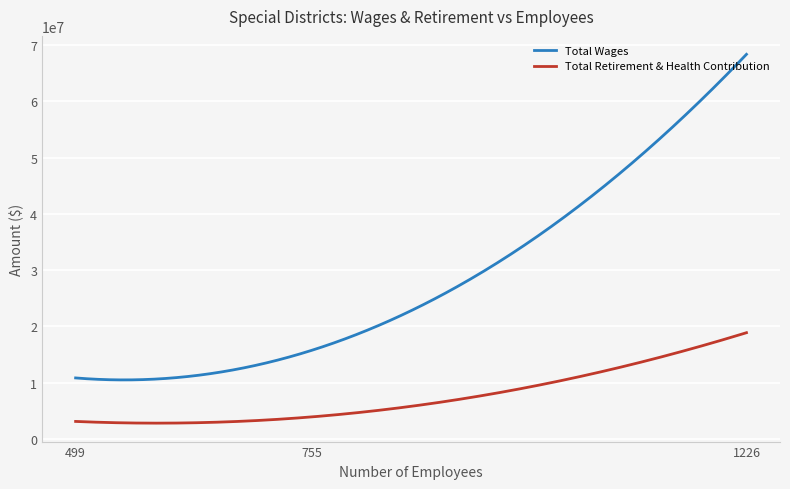

List the series in order of their overall mean, highest first.

Total Wages, Total Retirement & Health Contribution